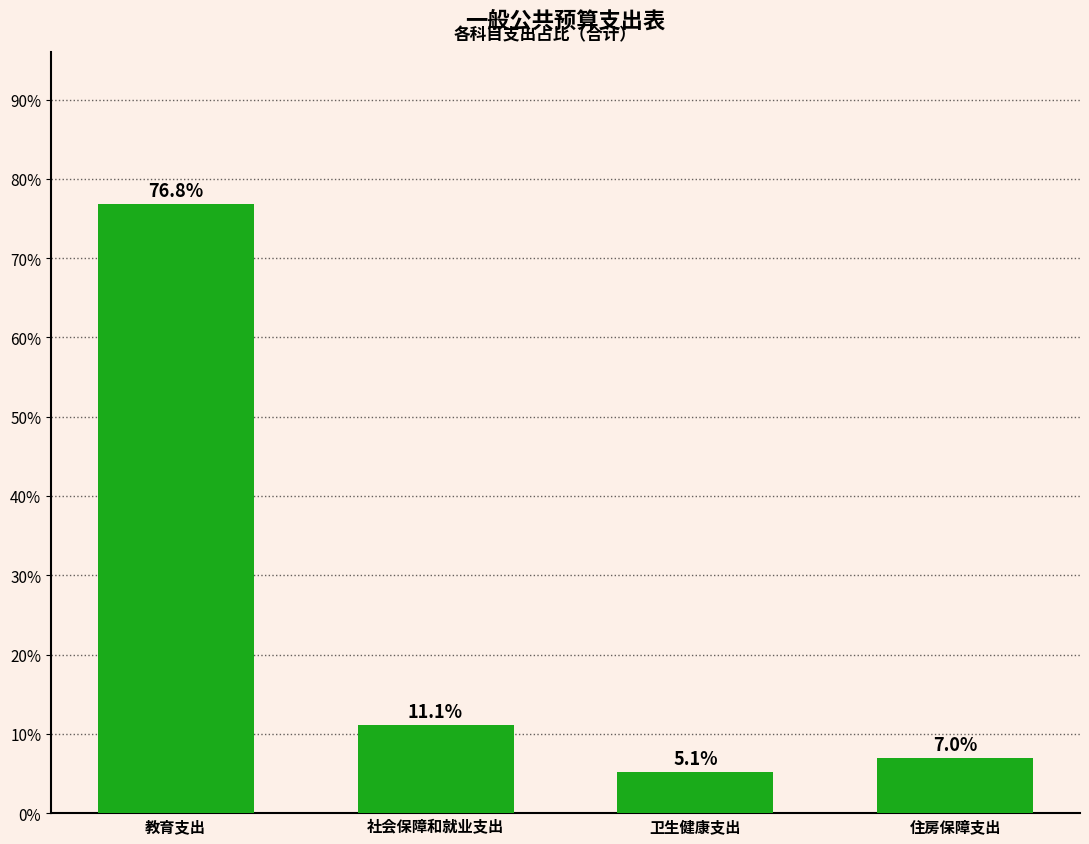

What is the change in value from 教育支出 to 社会保障和就业支出?

-65.7